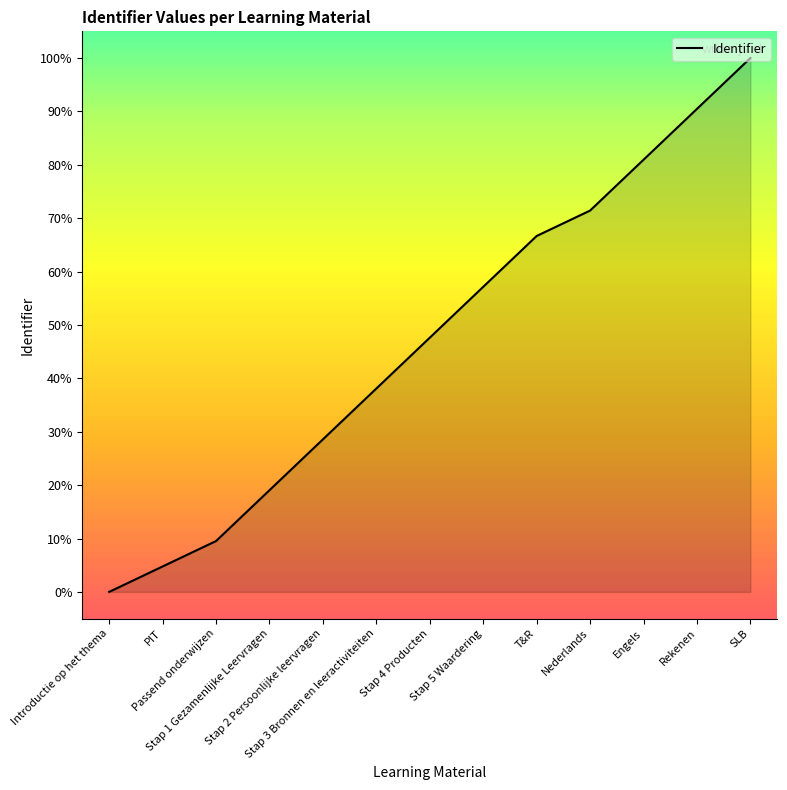

Does the chart display data point markers on the line(s)?

No